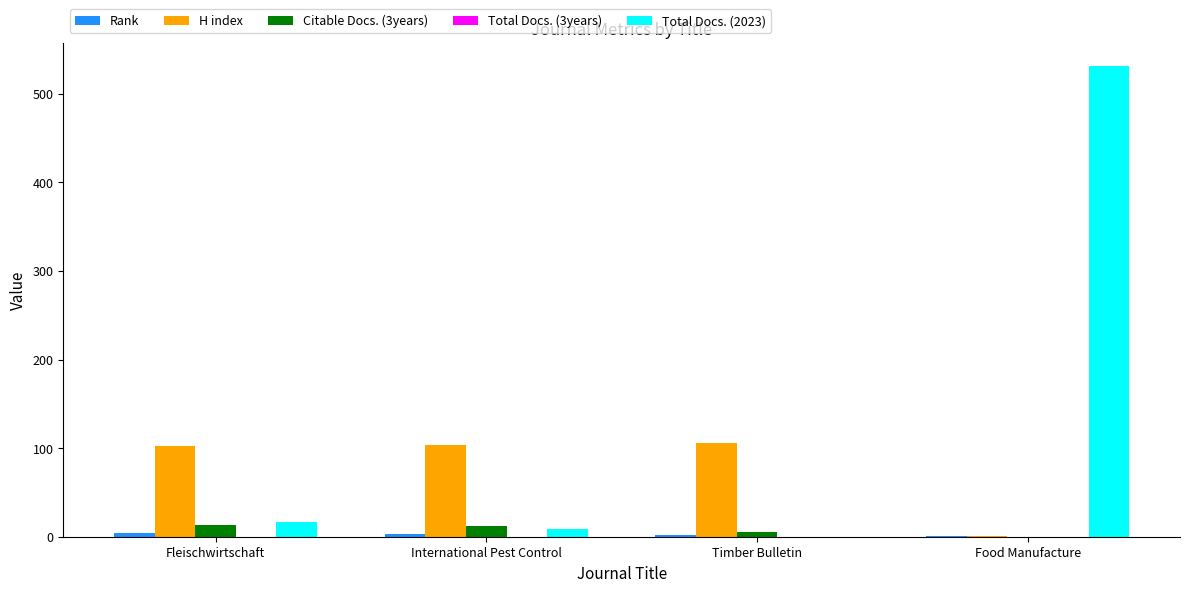

Is it true that H index equals 26 at Timber Bulletin?

False